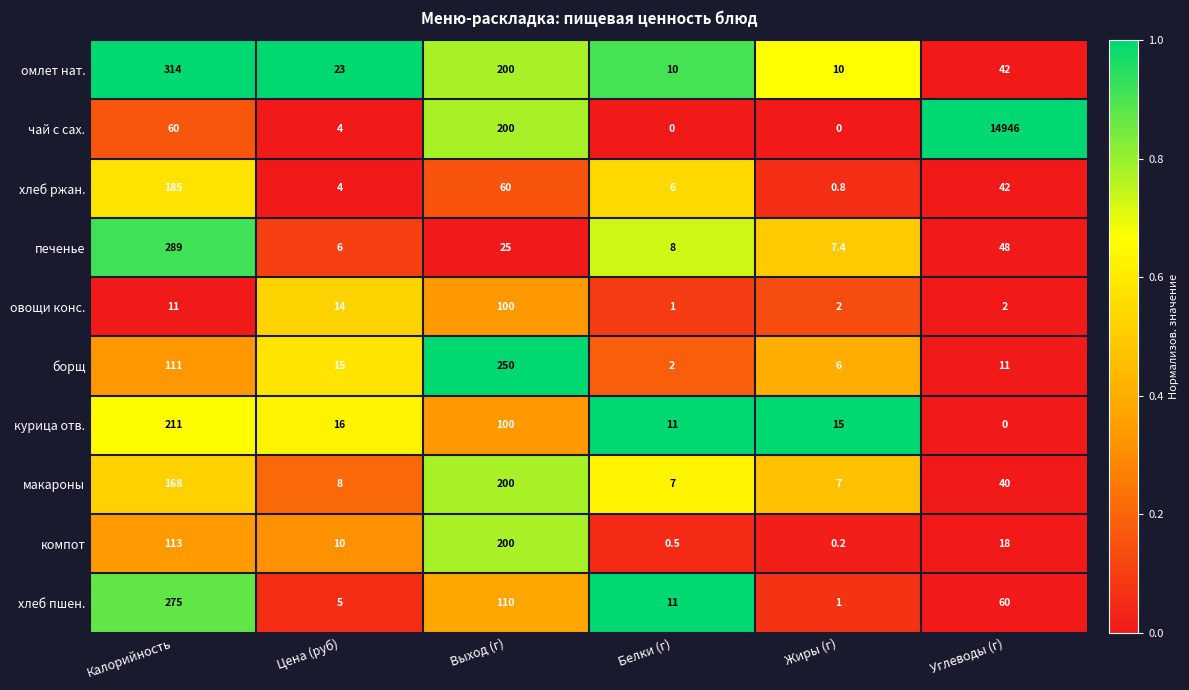

The овощи конс. series shows 19.2 at Калорийность. True or false?

False